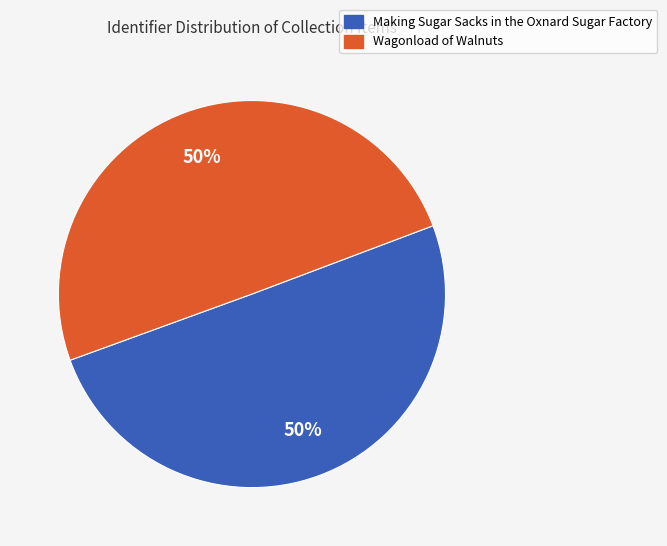

Is the sum of Making Sugar Sacks in the Oxnard Sugar Factory and Wagonload of Walnuts greater than half?

Yes